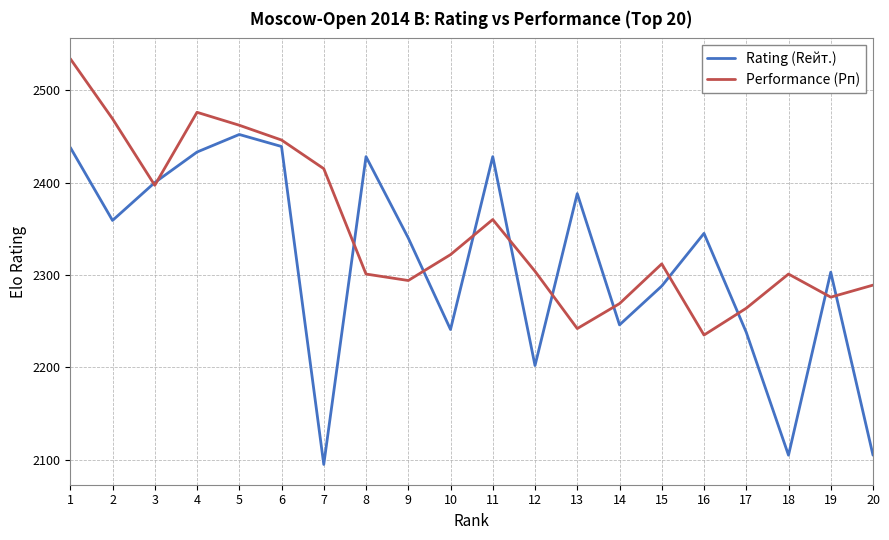

What is the sum of all Rating (Rейт.) values?

46273